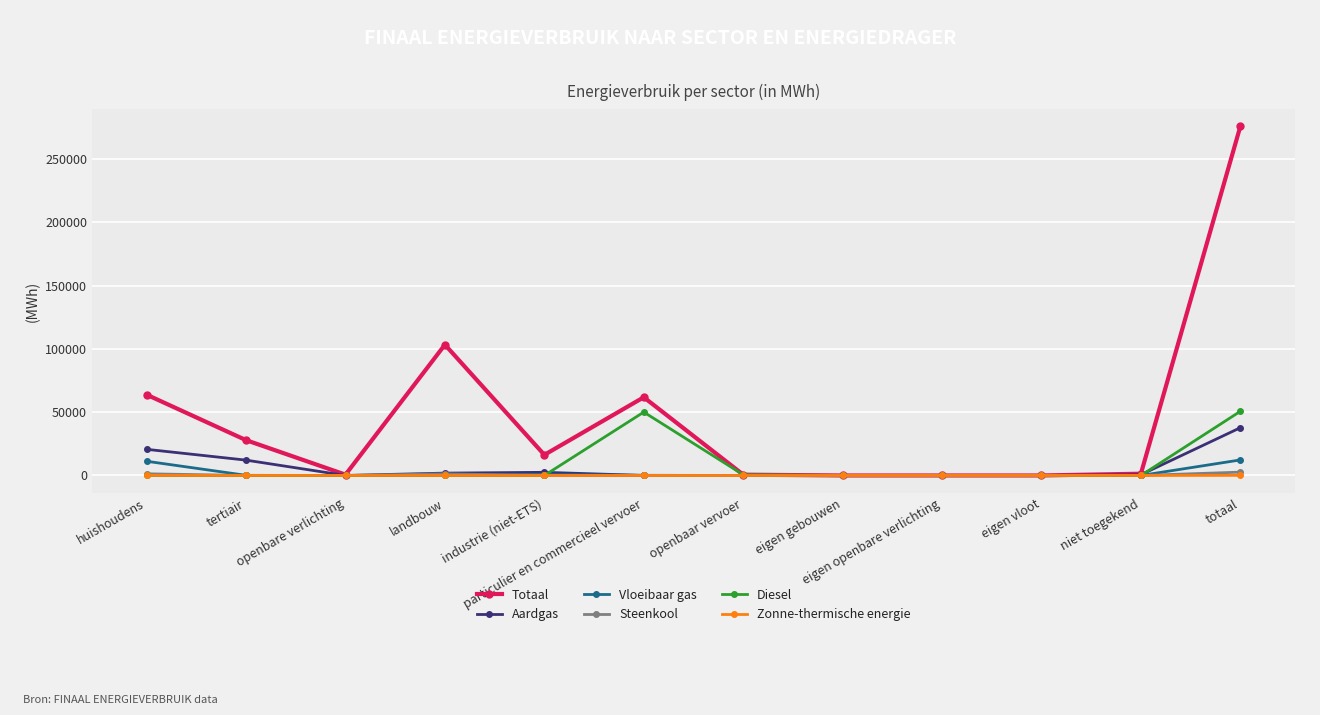

What is the average value of the Steenkool series?

439.3